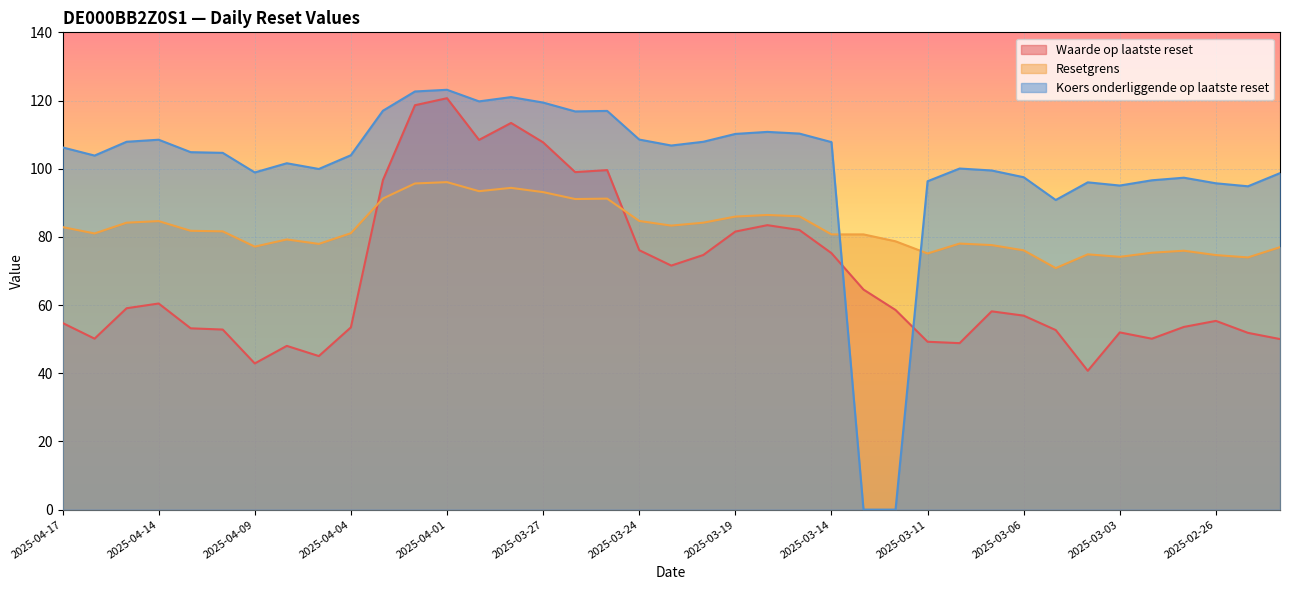

Reading left to right, what are all the values shown in this chart?

Waarde op laatste reset: 54.8	50.1	59.1	60.5	53.2	52.8	42.9	48.0	45.0	53.5	96.7	118.6	120.7	108.5	113.4	107.7	99.0	99.6	76.1	71.6	74.7	81.6	83.4	82.0	75.2	64.5	58.6	49.2	48.8	58.2	56.9	52.7	40.7	52.0	50.1	53.6	55.4	51.9	50.0
Resetgrens: 82.9	81.0	84.2	84.6	81.8	81.6	77.1	79.2	77.9	81.1	91.3	95.7	96.1	93.4	94.4	93.1	91.1	91.2	84.7	83.3	84.2	86.0	86.4	86.0	80.7	80.7	78.7	75.1	78.0	77.6	76.0	70.8	74.9	74.1	75.3	75.9	74.7	74.0	77.0
Koers onderliggende op laatste reset: 106.2	103.8	107.9	108.5	104.8	104.7	98.9	101.6	99.9	104.0	117.0	122.7	123.2	119.8	121.0	119.4	116.8	117.0	108.5	106.8	107.9	110.2	110.8	110.3	107.8	0.0	0.0	96.3	100.0	99.5	97.5	90.8	96.0	95.1	96.6	97.4	95.7	94.8	98.7